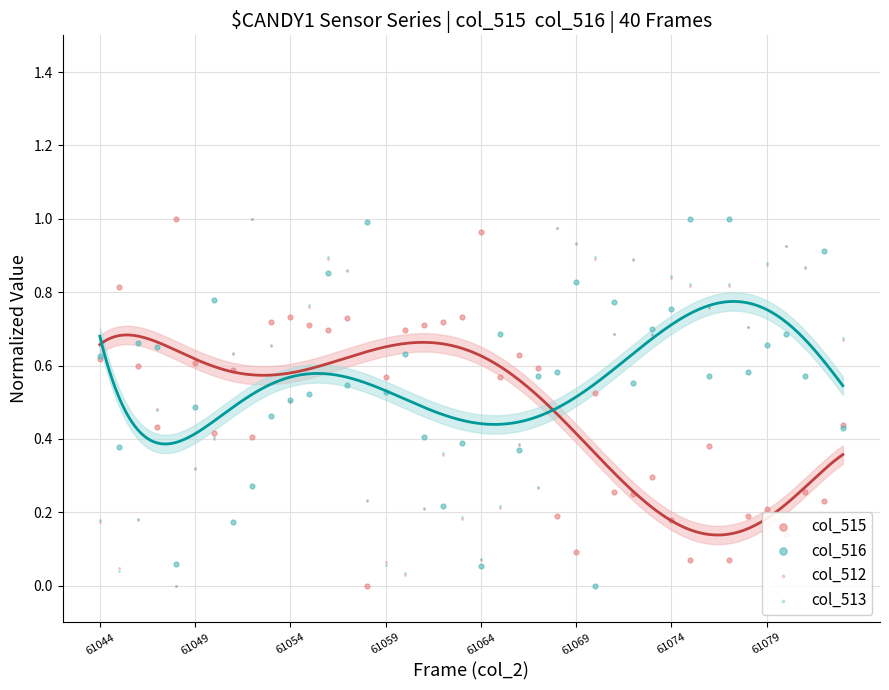

Which series has the largest total across all categories?

col_516